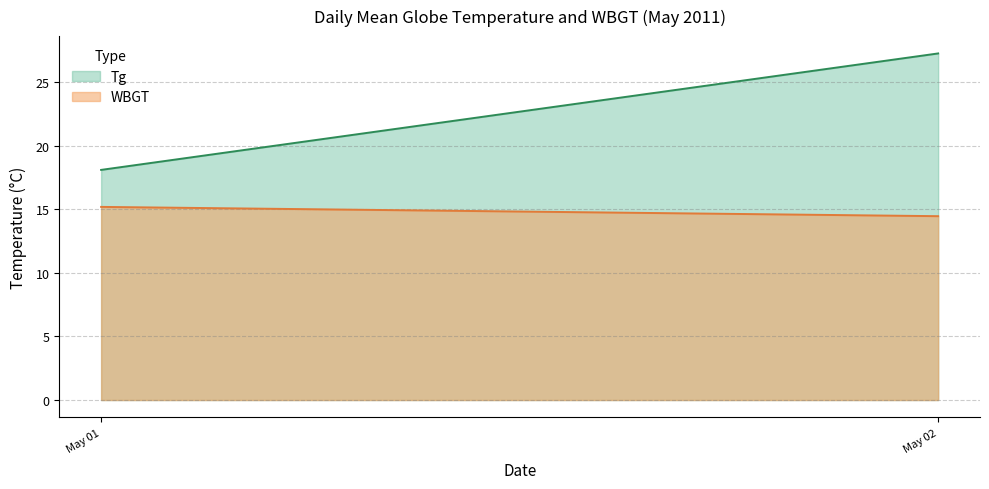

Rank the series at WBGT from lowest to highest value.

WBGT, Tg